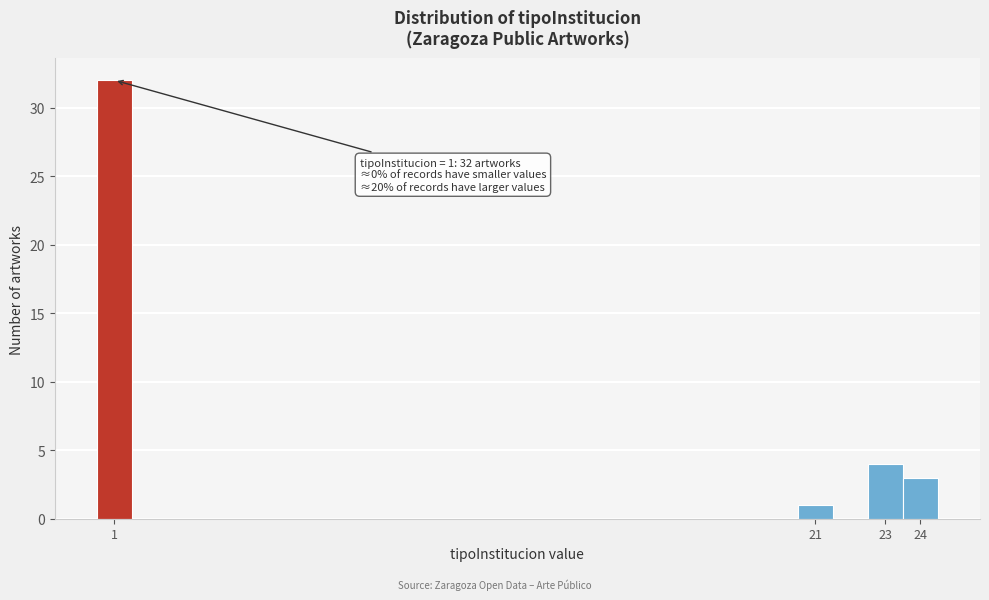

Over which range of the x-axis is the bar tallest?

0.5 to 1.5